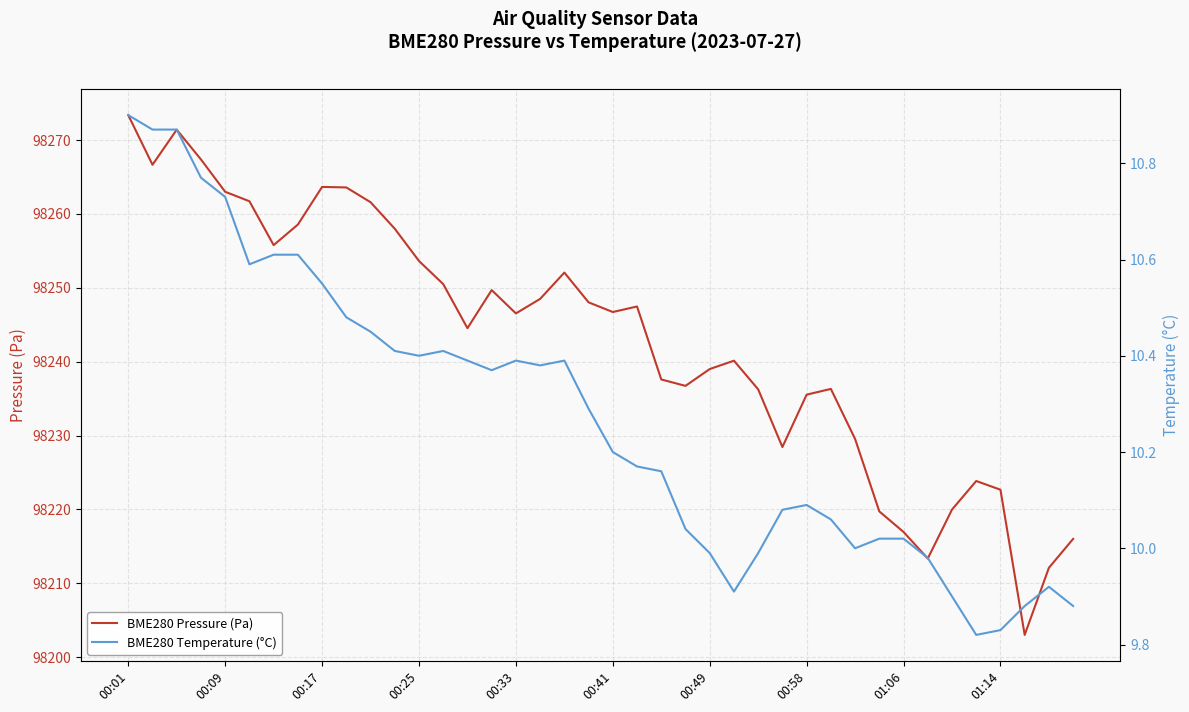

Rank the series by their average value, from lowest to highest.

BME280 Temperature (°C), BME280 Pressure (Pa)